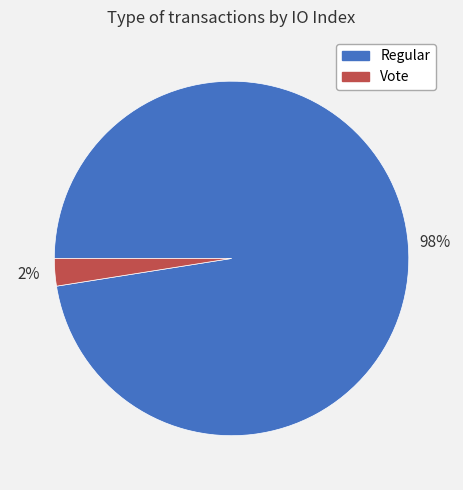

To the nearest percent, what is the average slice percentage?

50%